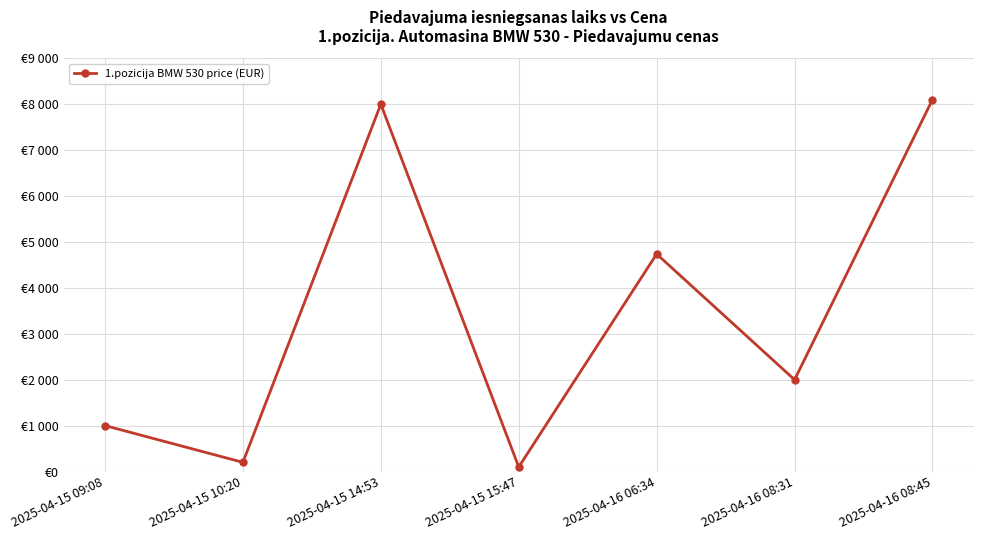

What is the sum of all values?

24139